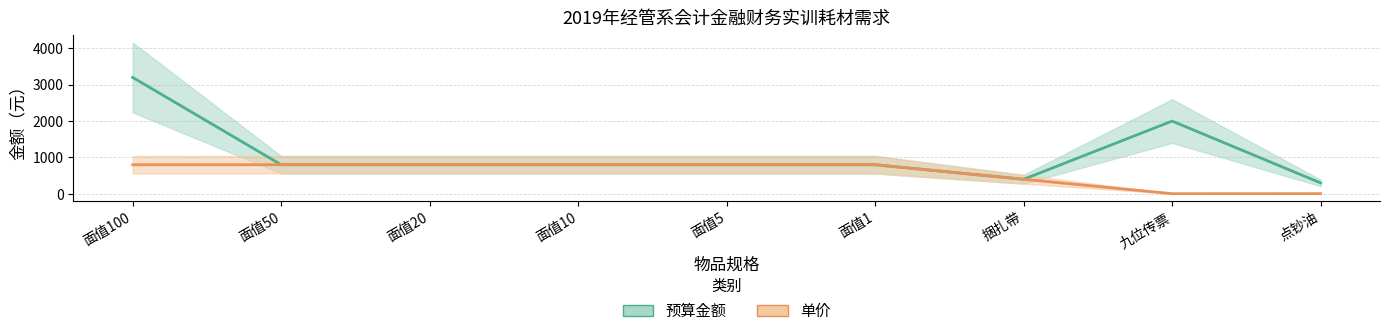

Reading right to left, transcribe all the data shown in this chart.

预算金额: 300	2000	400	800	800	800	800	800	3200
单价: 5	4	400	800	800	800	800	800	800